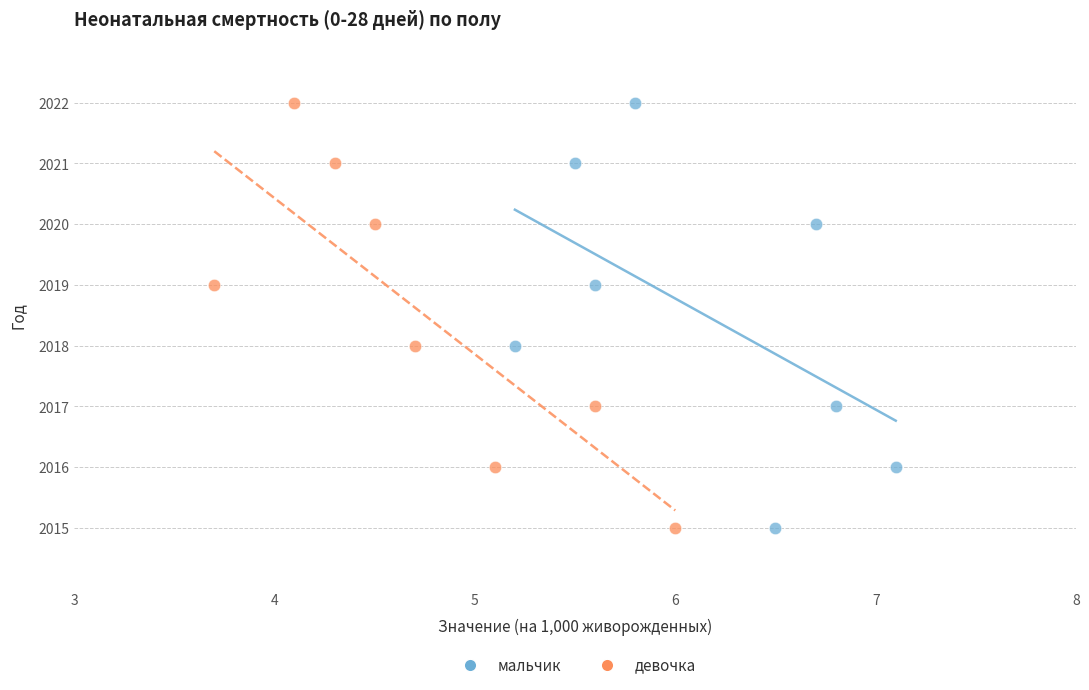

What are all the series names shown in the legend?

мальчик, девочка